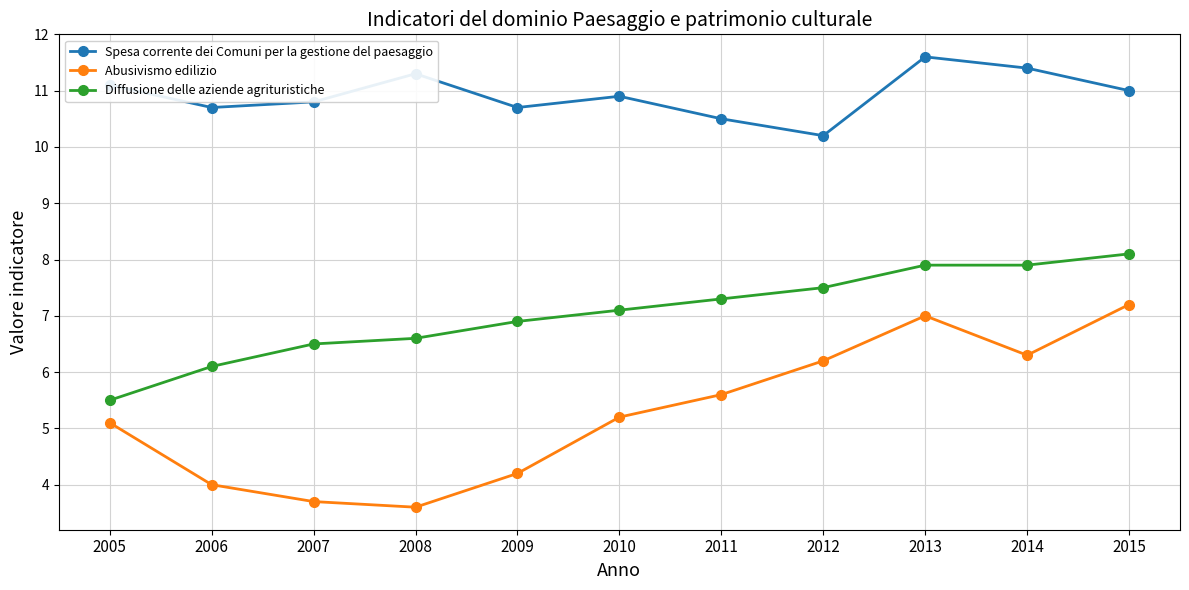

What are all the series names shown in the legend?

Spesa corrente dei Comuni per la gestione del paesaggio, Abusivismo edilizio, Diffusione delle aziende agrituristiche